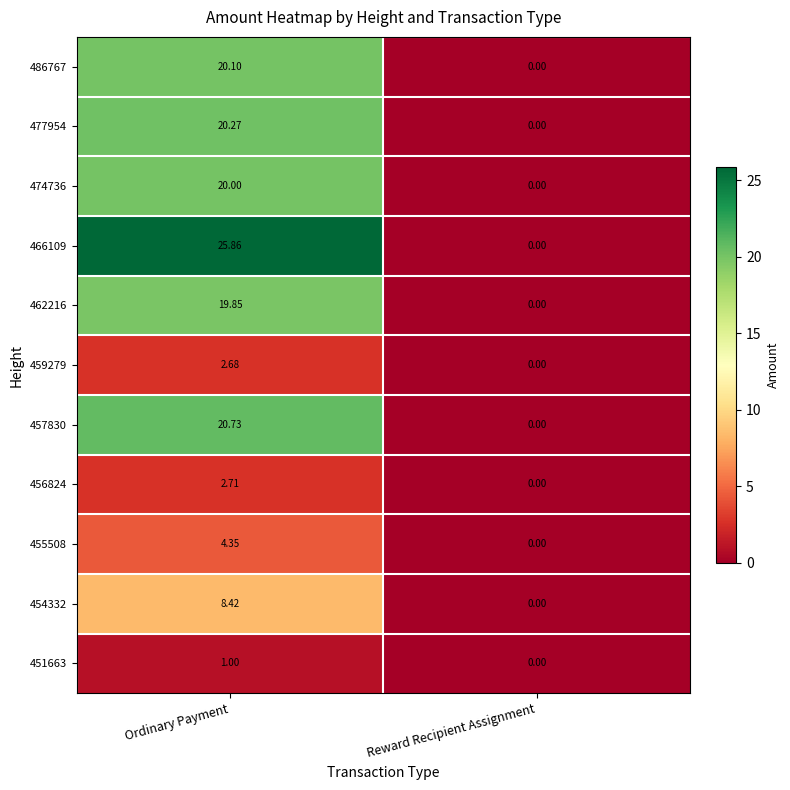

List the series in order of their peak value, lowest first.

451663, 459279, 456824, 455508, 454332, 462216, 474736, 486767, 477954, 457830, 466109